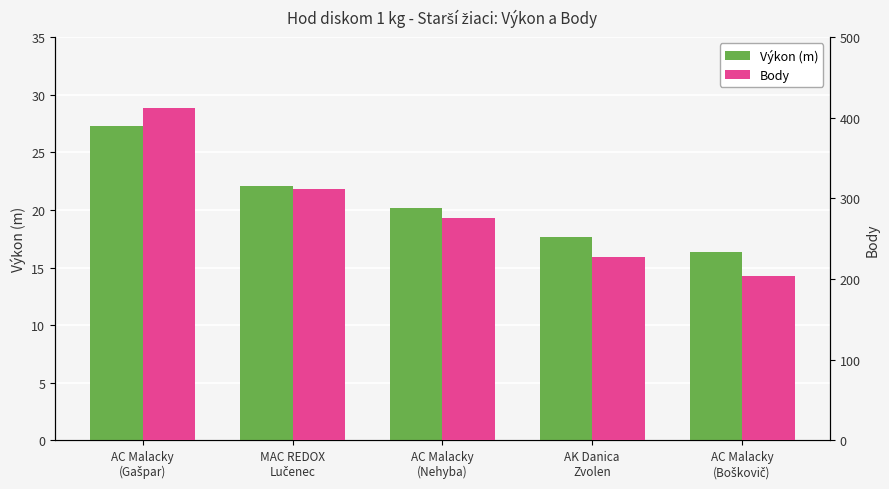

What are all the series names shown in the legend?

Výkon (m), Body